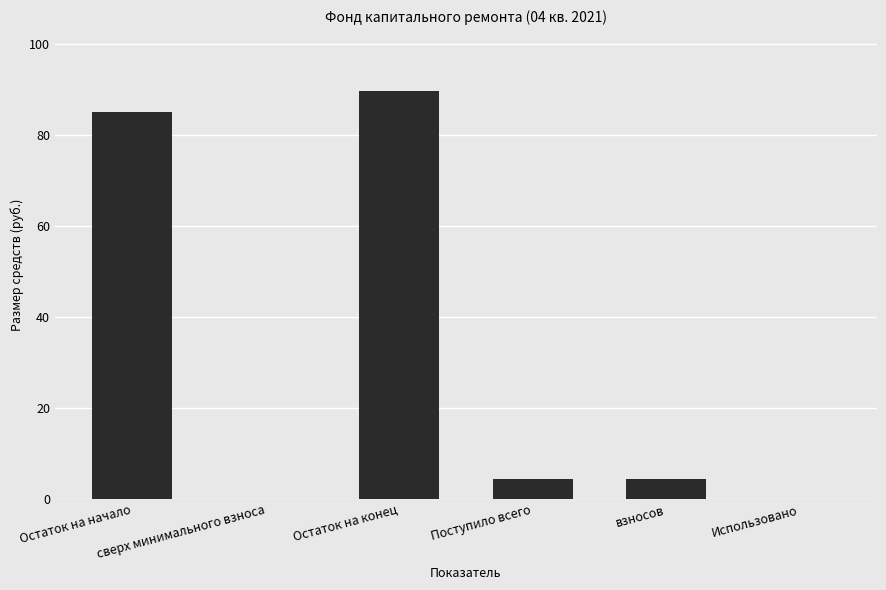

What is the greatest value displayed?

89.7